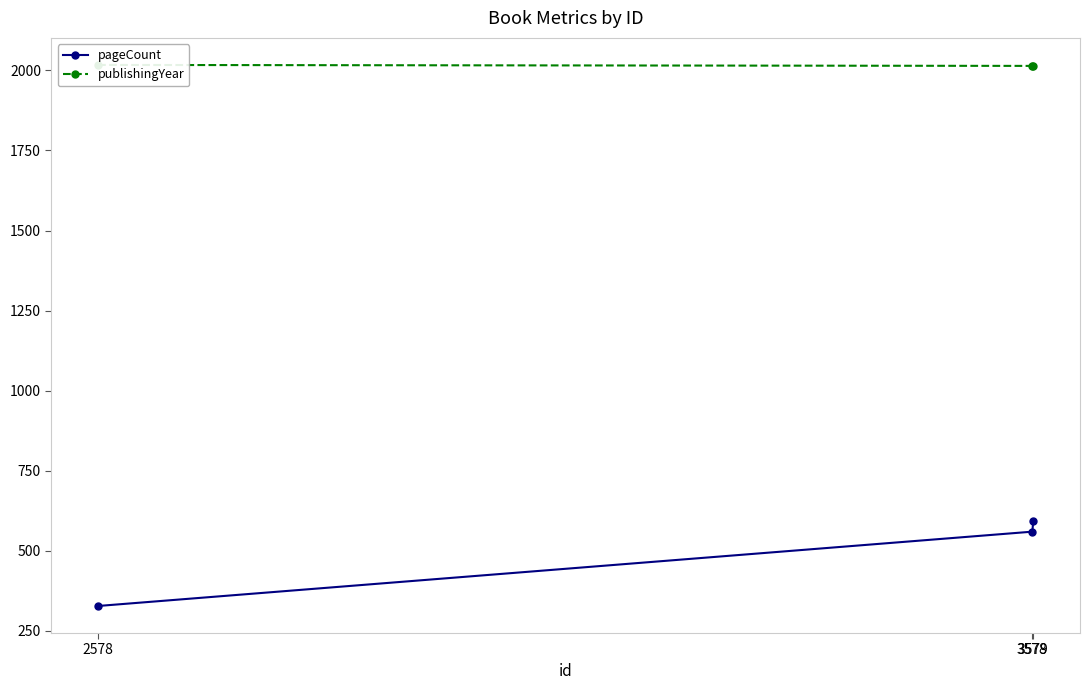

What is the greatest value displayed?

2017